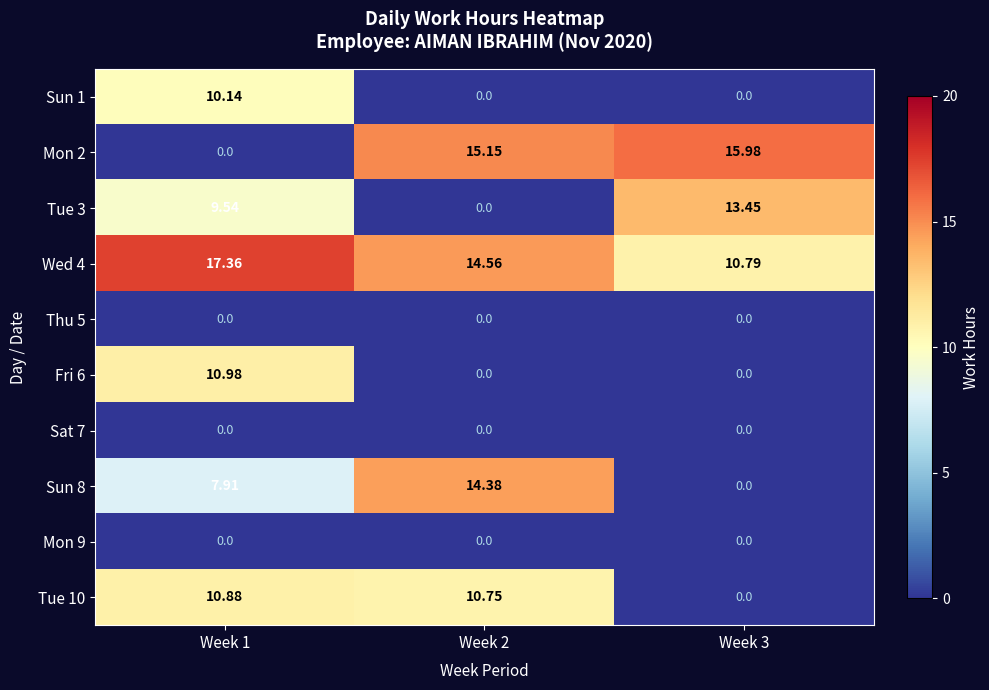

Which series changed the most between Week 2 and Week 3?

Sun 8